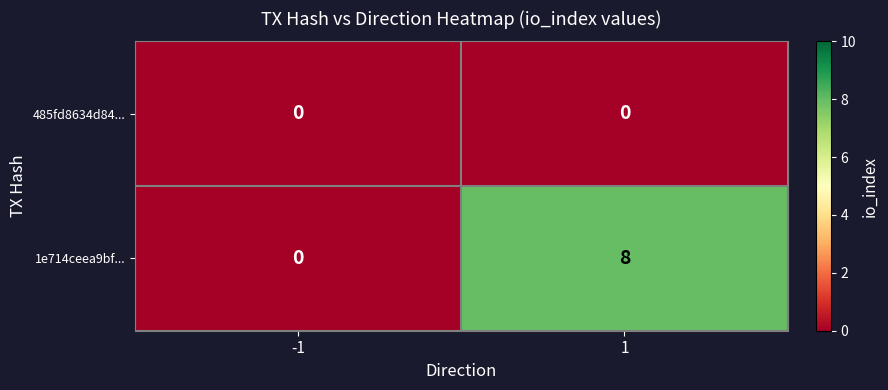

List the series in order of their overall mean, highest first.

1e714ceea9bf..., 485fd8634d84...